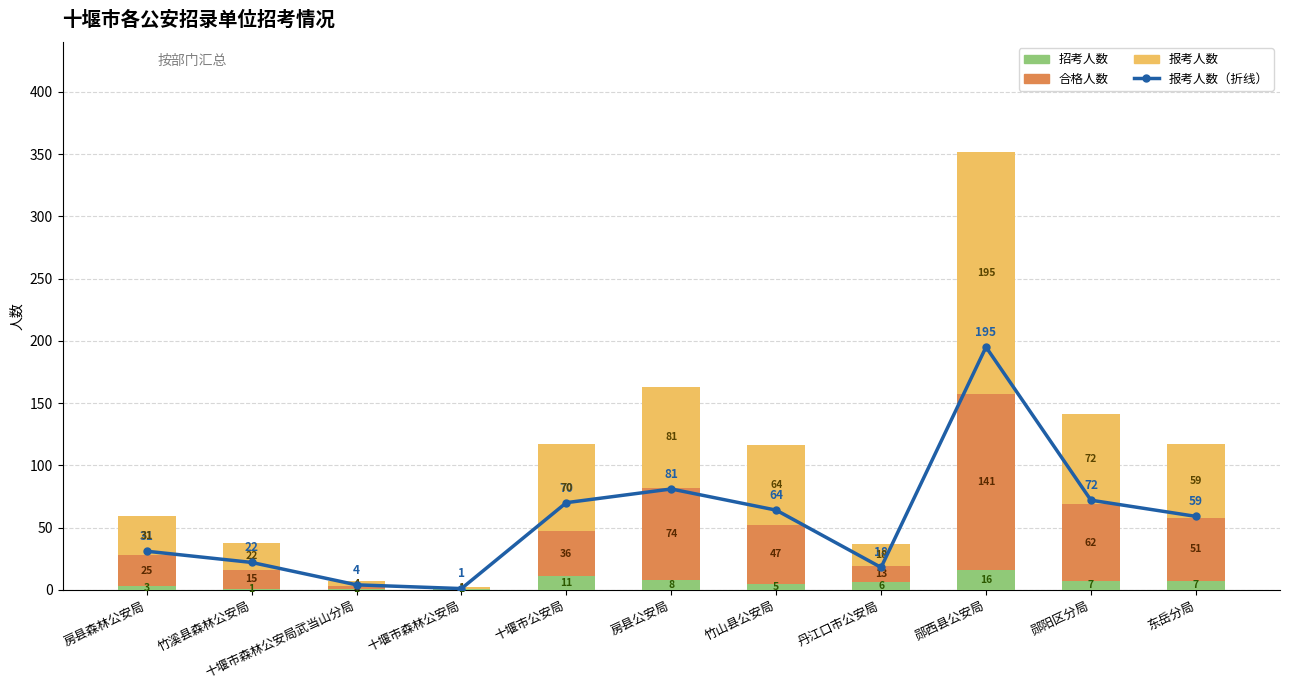

At which label does 招考人数 reach its peak?

郧西县公安局